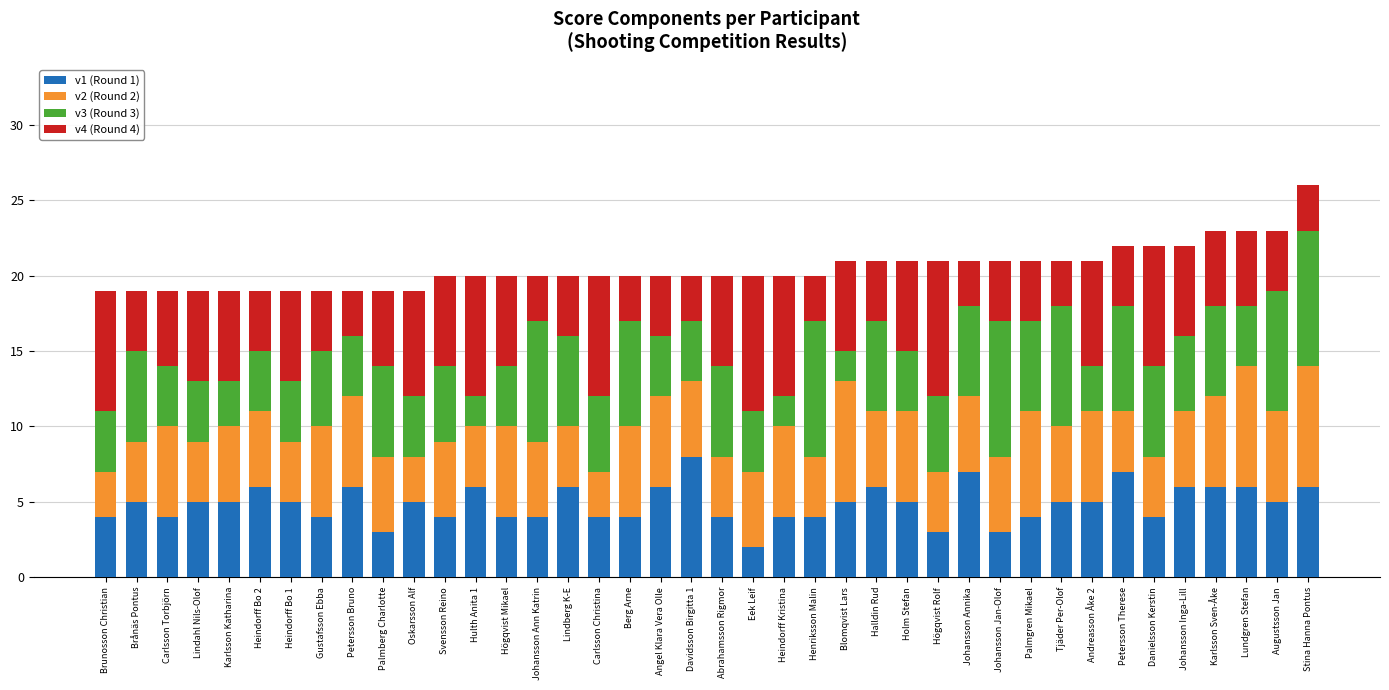

What is the average value of the v1 (Round 1) series?

5